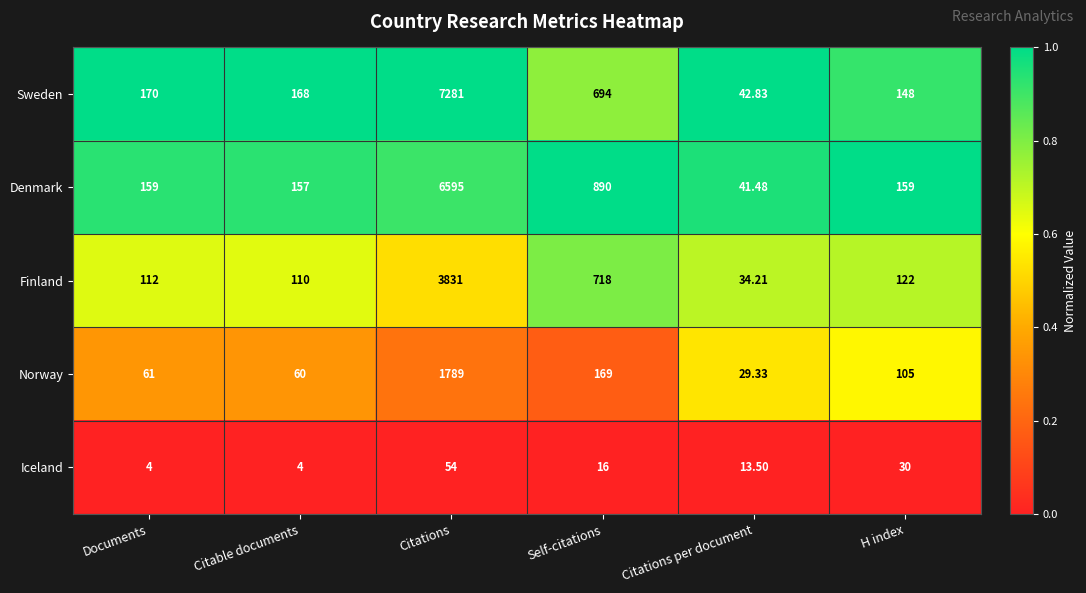

Which category has the lowest value in the Finland series?

Citations per document